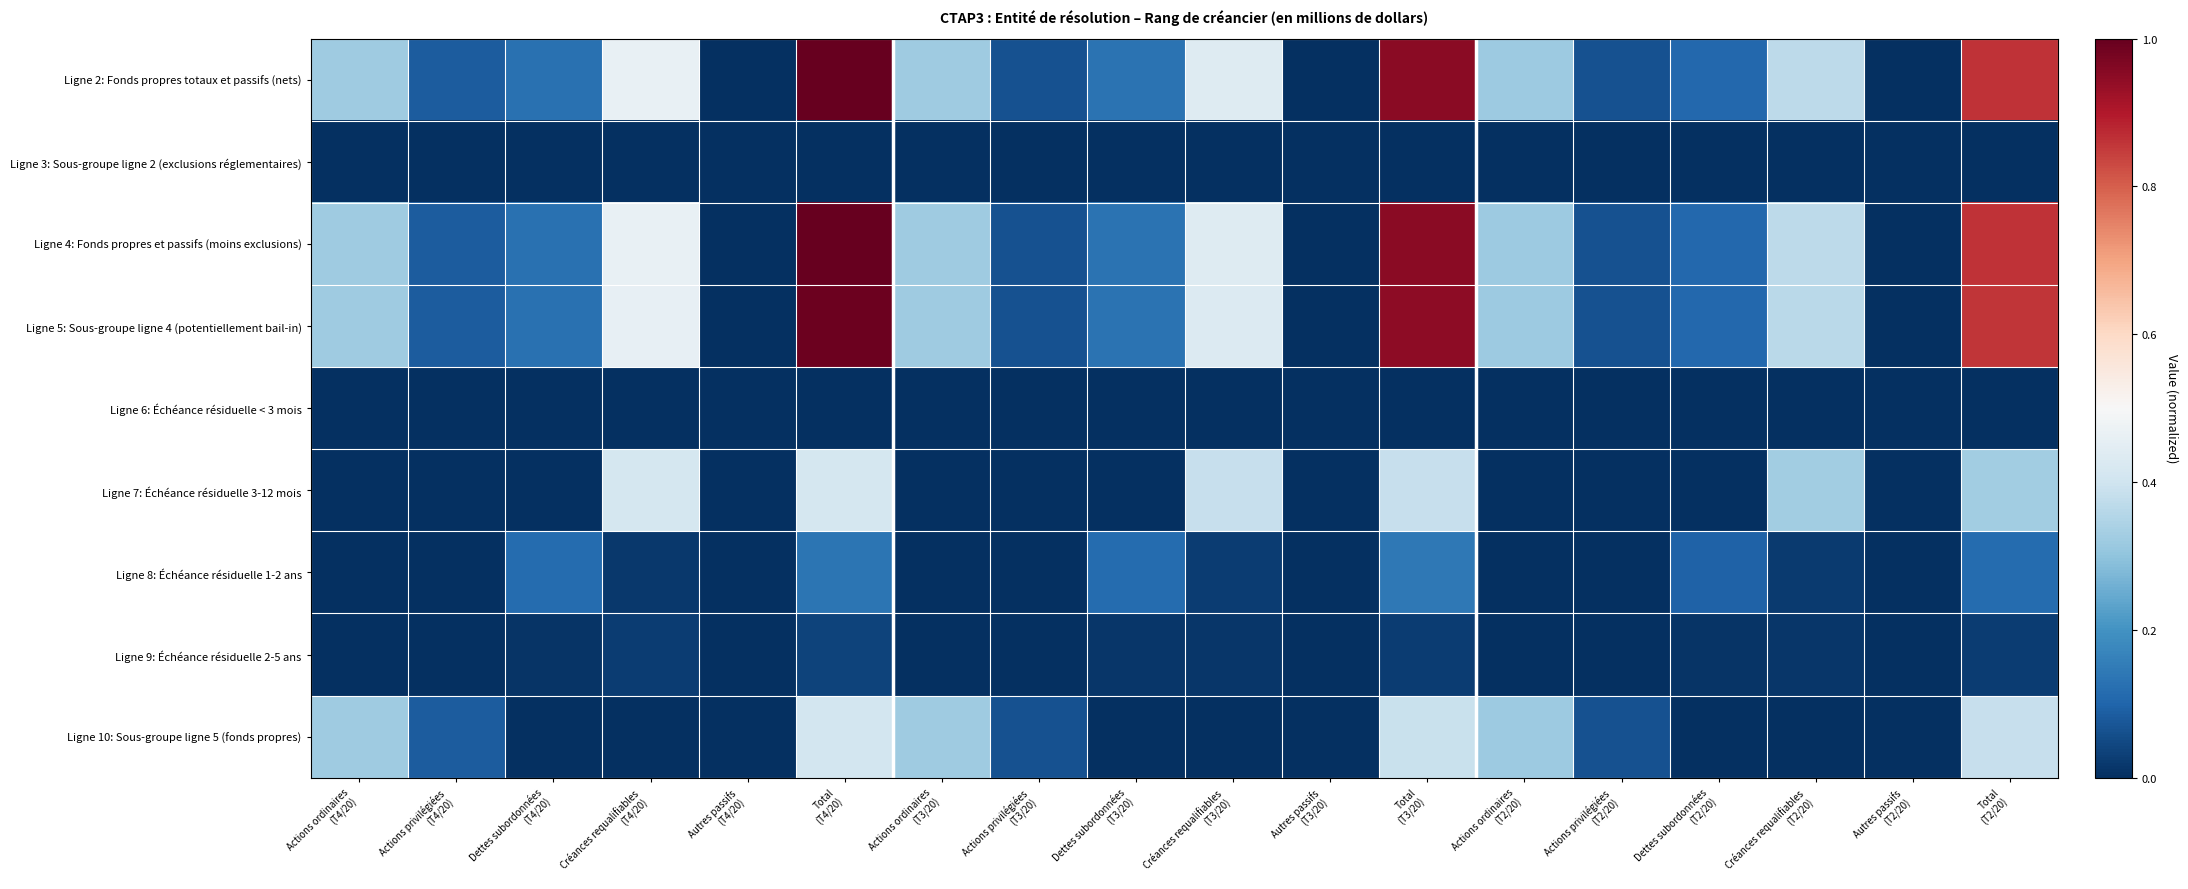

Which label corresponds to the smallest value in the chart?

Autres passifs
(T4/20)